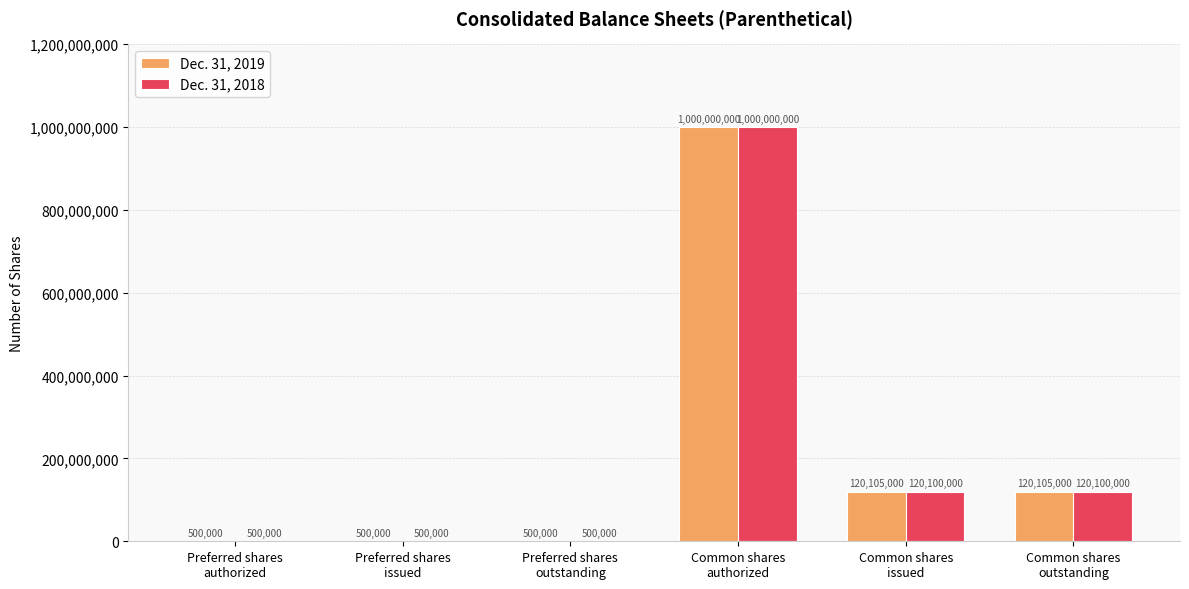

At which category is the sum across all series the highest?

Common shares
authorized